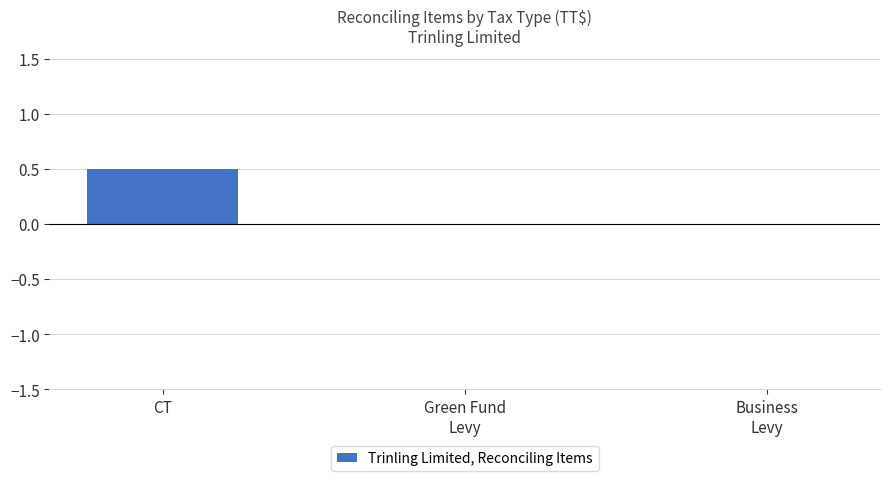

True or false: the data shows 0.0 at Business
Levy.

True